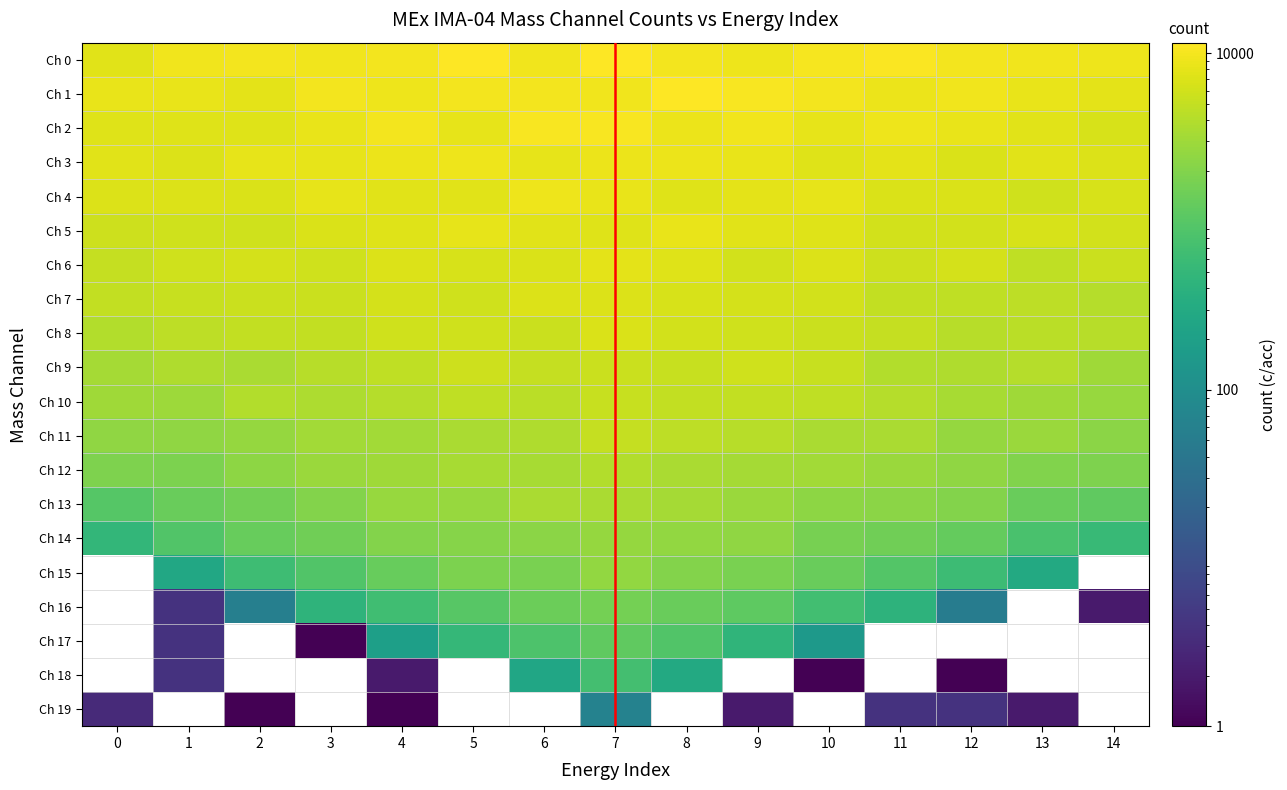

The value of Ch 1 at 11 is 8797.0. True or false?

True